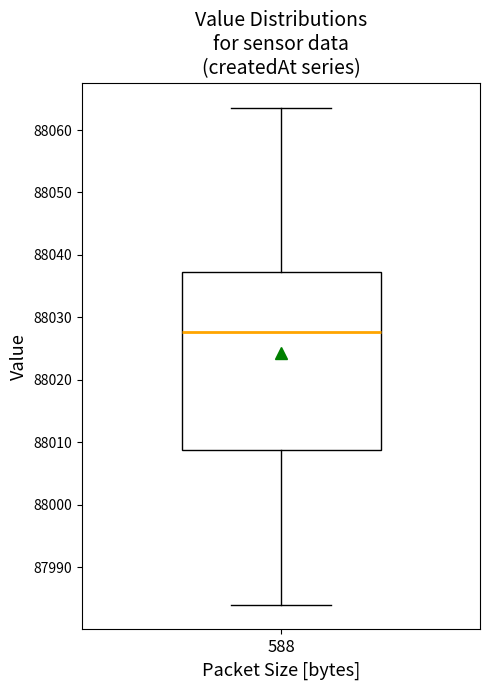

Where is the upper edge of the box at x = 588 on the y-axis? The values are not printed on the chart, so give them approximately, as read against the axis.

88037